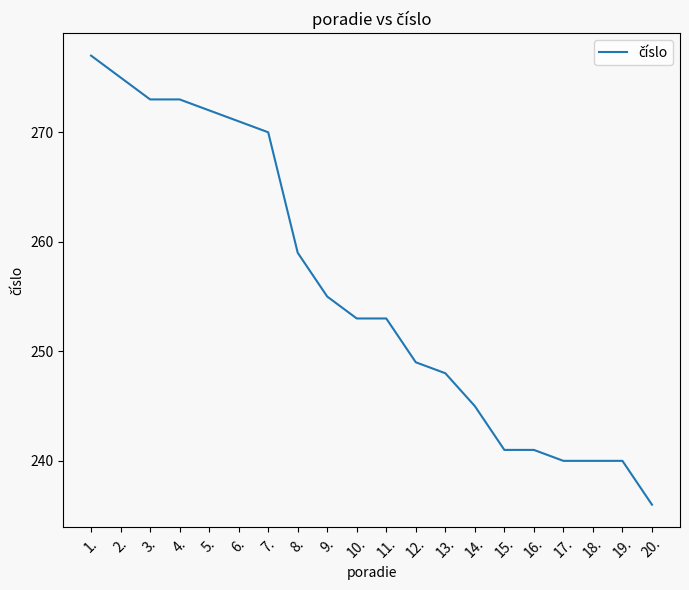

Reading left to right, transcribe all the data shown in this chart.

1.=277	2.=275	3.=273	4.=273	5.=272	6.=271	7.=270	8.=259	9.=255	10.=253	11.=253	12.=249	13.=248	14.=245	15.=241	16.=241	17.=240	18.=240	19.=240	20.=236